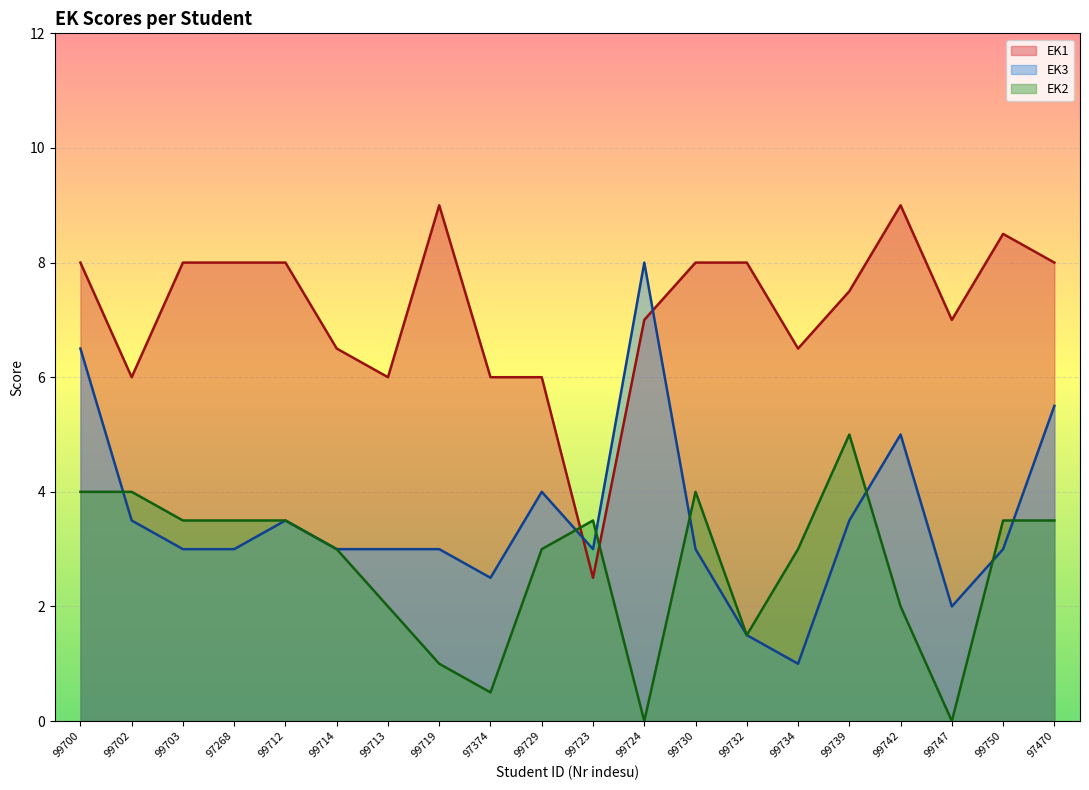

At which category does EK3 reach its first local valley?

97374